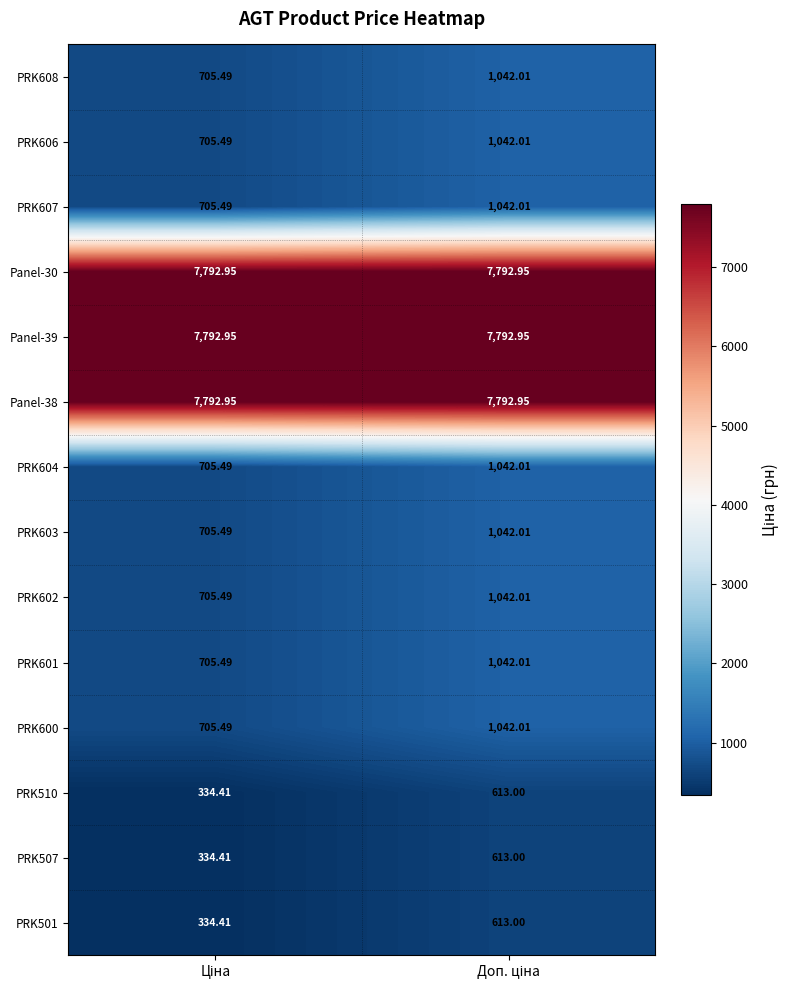

Reading left to right, list all the values displayed in this chart.

PRK608: Ціна=705.5	Доп. ціна=1042.0
PRK606: Ціна=705.5	Доп. ціна=1042.0
PRK607: Ціна=705.5	Доп. ціна=1042.0
Panel-30: Ціна=7792.9	Доп. ціна=7792.9
Panel-39: Ціна=7792.9	Доп. ціна=7792.9
Panel-38: Ціна=7792.9	Доп. ціна=7792.9
PRK604: Ціна=705.5	Доп. ціна=1042.0
PRK603: Ціна=705.5	Доп. ціна=1042.0
PRK602: Ціна=705.5	Доп. ціна=1042.0
PRK601: Ціна=705.5	Доп. ціна=1042.0
PRK600: Ціна=705.5	Доп. ціна=1042.0
PRK510: Ціна=334.4	Доп. ціна=613.0
PRK507: Ціна=334.4	Доп. ціна=613.0
PRK501: Ціна=334.4	Доп. ціна=613.0